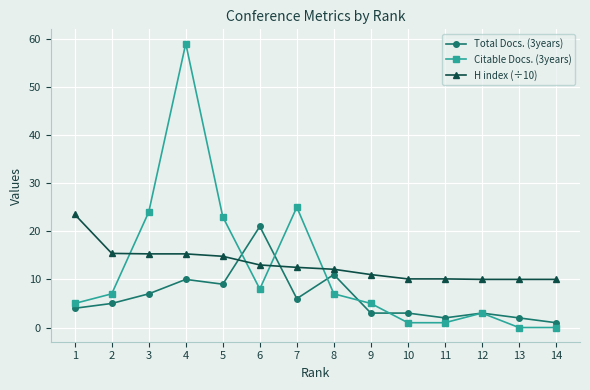

Which category has the lowest value in the Total Docs. (3years) series?

14